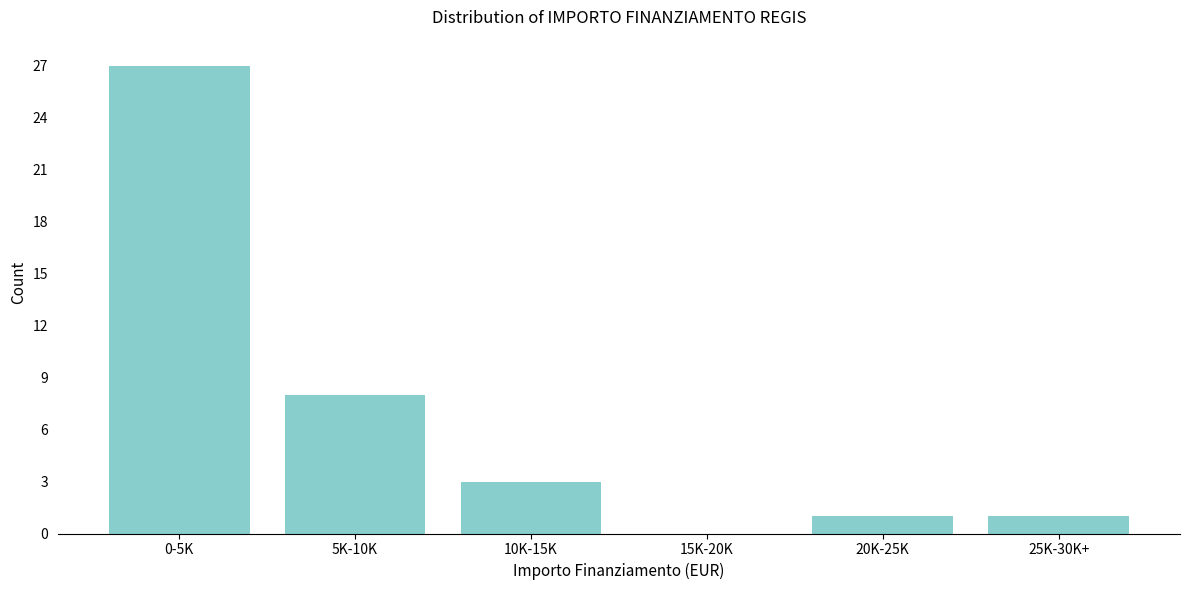

Reading left to right, transcribe all the data shown in this chart.

0-5K=27	5K-10K=8	10K-15K=3	15K-20K=0	20K-25K=1	25K-30K+=1